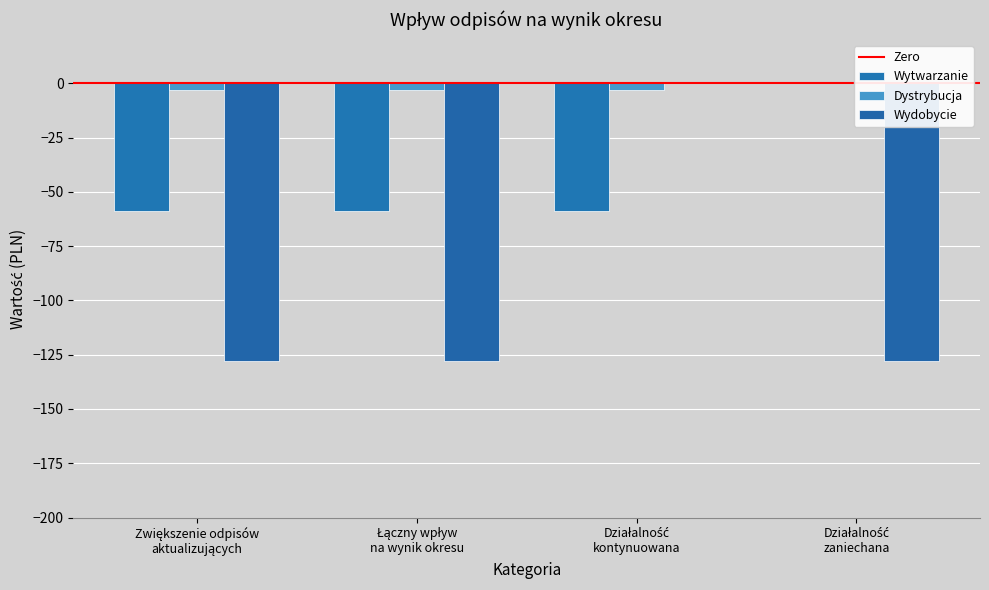

What is the total value across all series at Działalność
zaniechana?

-128